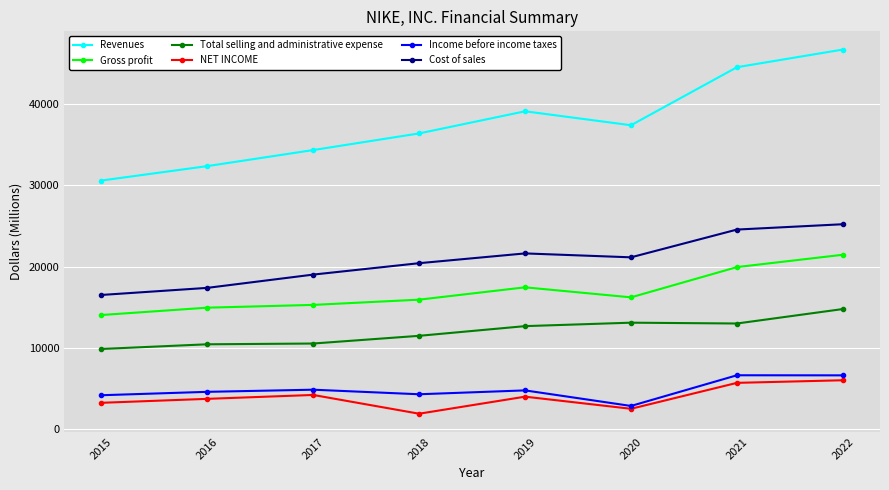

What is the difference between the maximum and second lowest values in the Revenues series?

14334